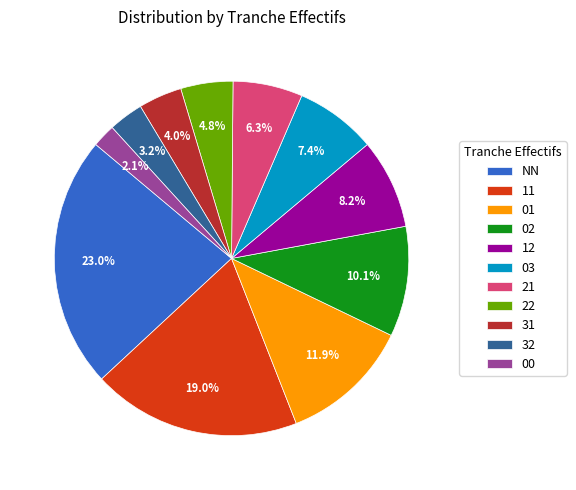

Which slice is the smallest?

00